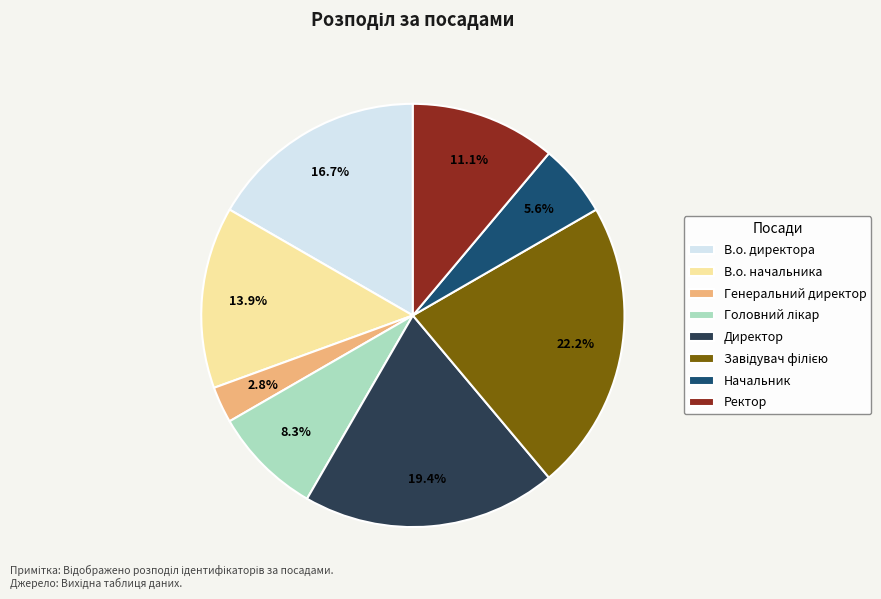

What portion of the pie excludes В.о. директора?

83.3%